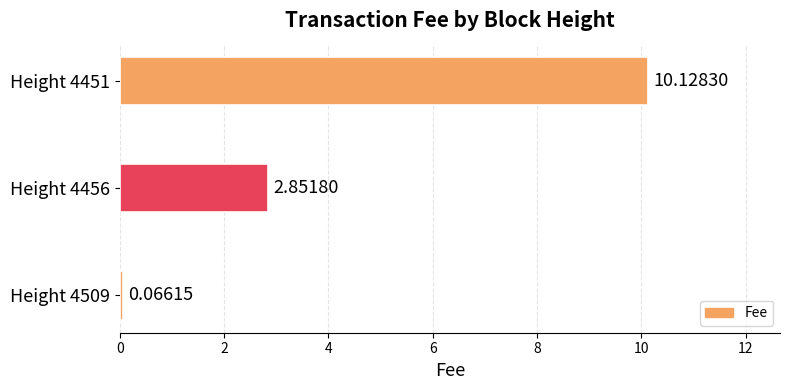

What is the difference between the maximum and minimum values?

10.1